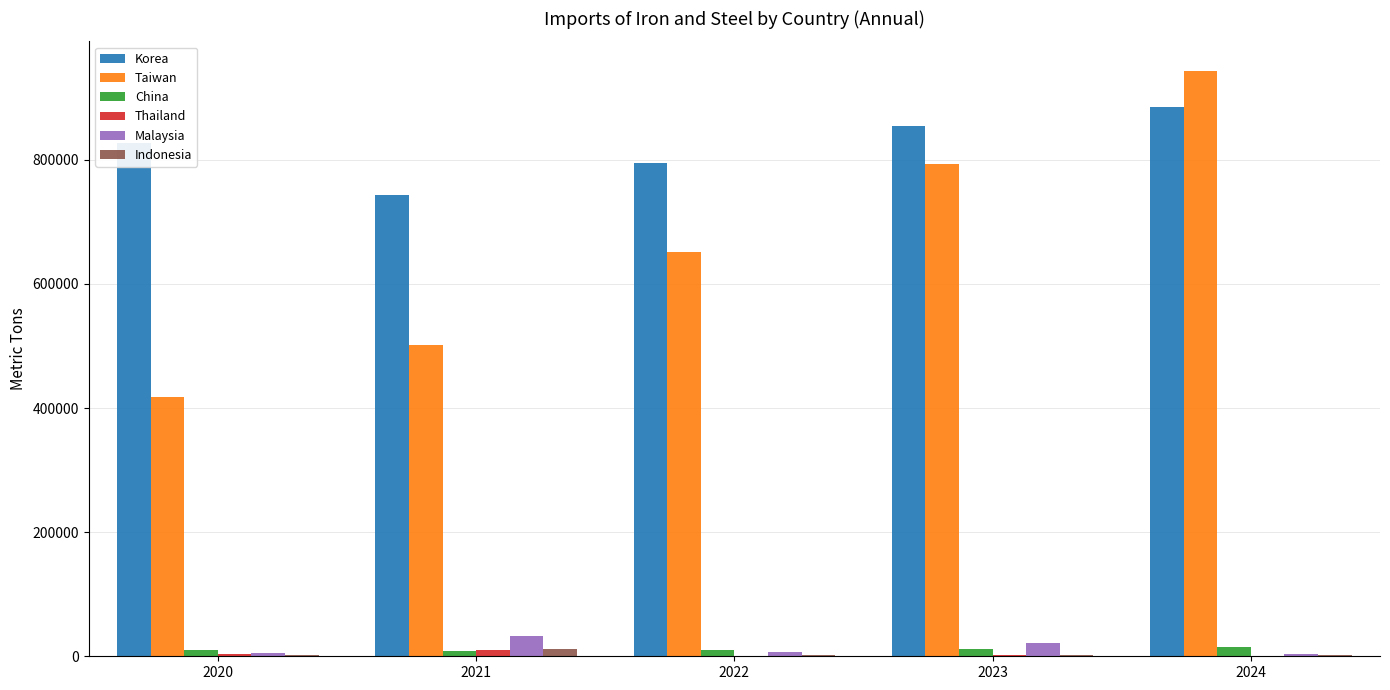

What is the total value across all series at 2021?

1308523.6